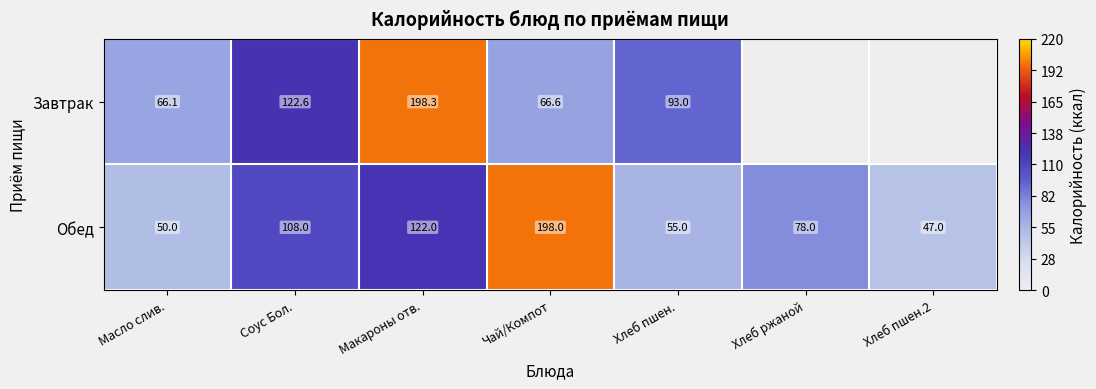

Rank the categories by Обед value from highest to lowest.

Чай/Компот, Макароны отв., Соус Бол., Хлеб ржаной, Хлеб пшен., Масло слив., Хлеб пшен.2